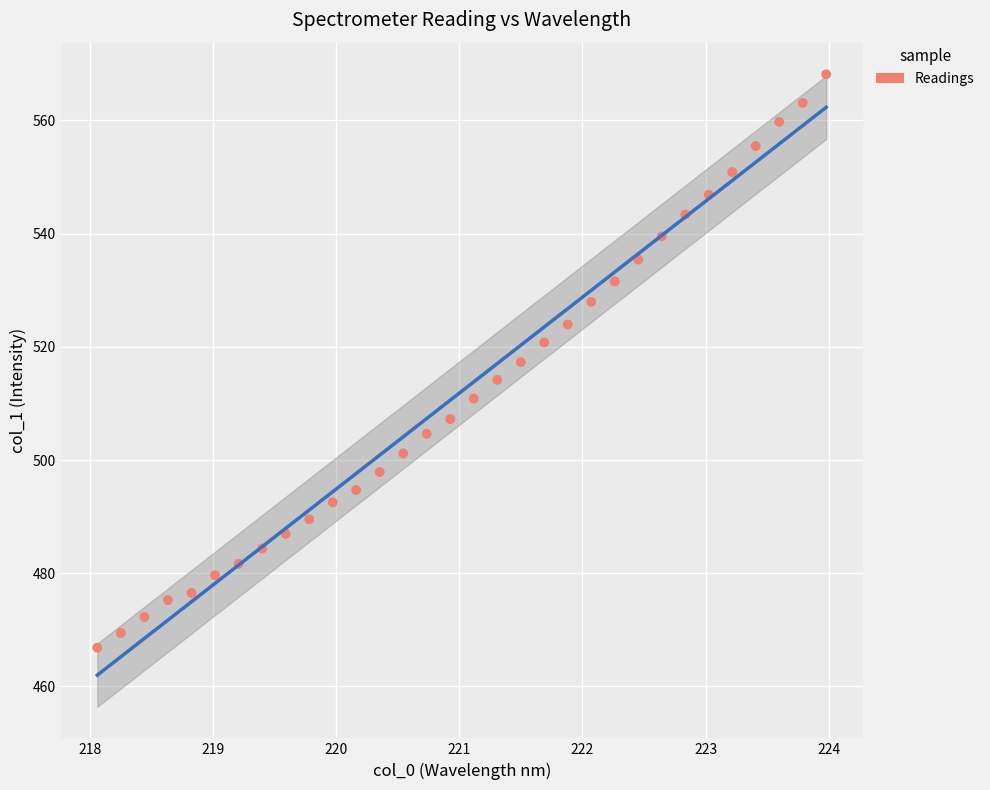

What is the range of X values (max minus min)?

5.9